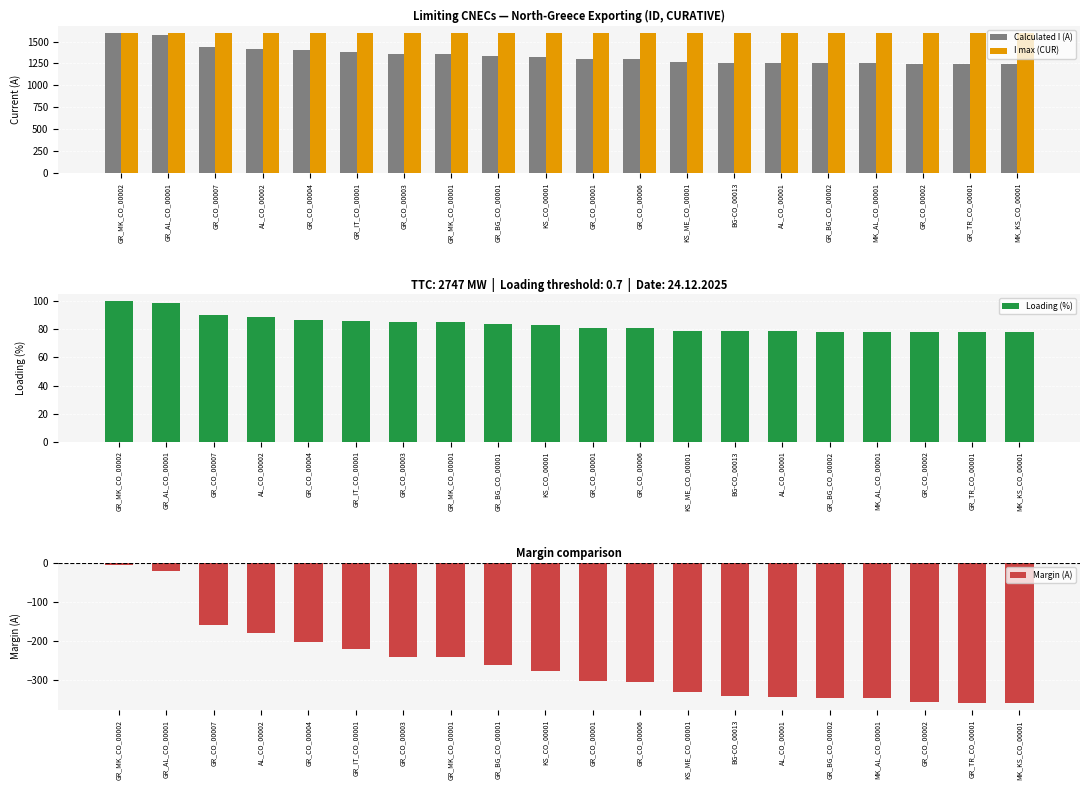

Which label corresponds to the largest value in the chart?

GR_MK_CO_00002